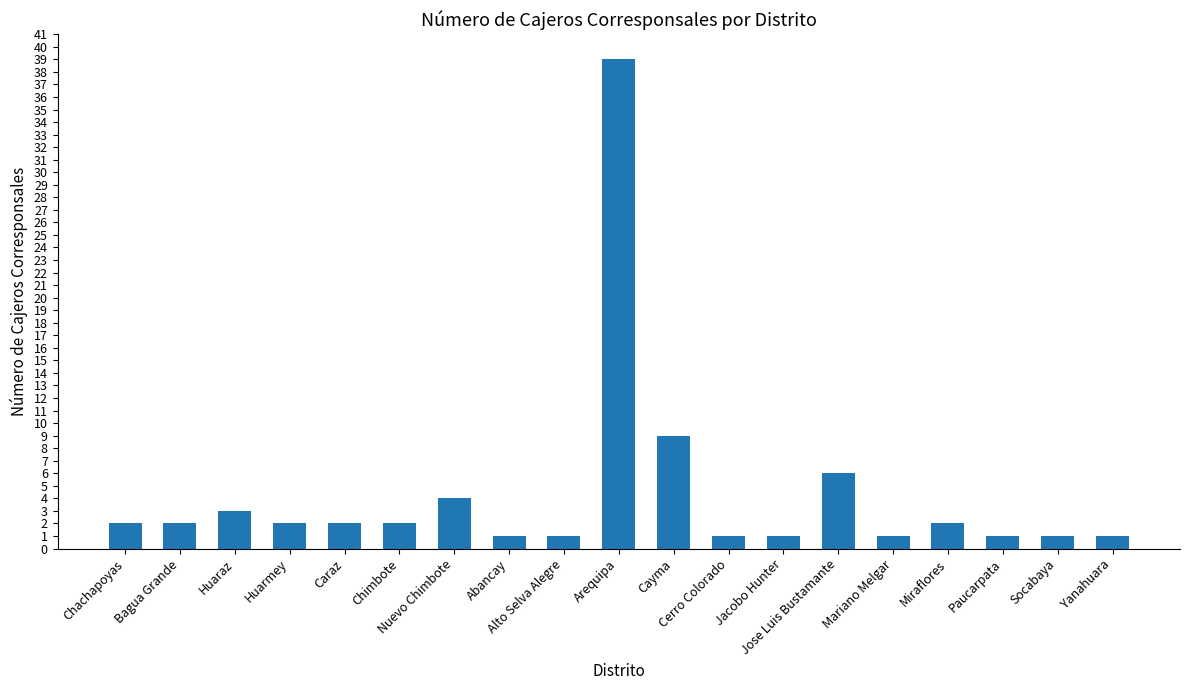

What is the average value?

4